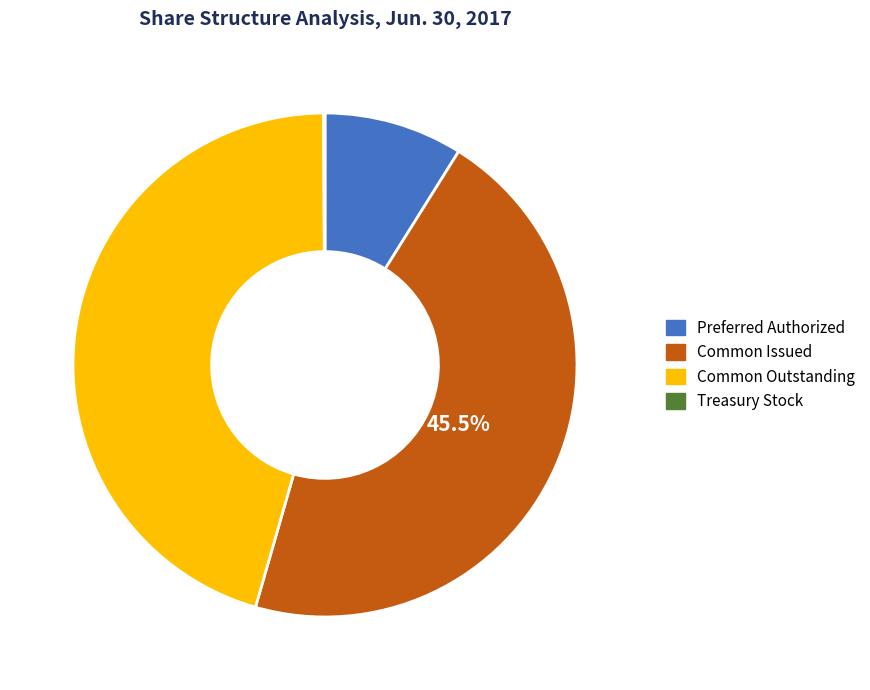

To the nearest percent, what portion does Preferred Authorized represent?

9%